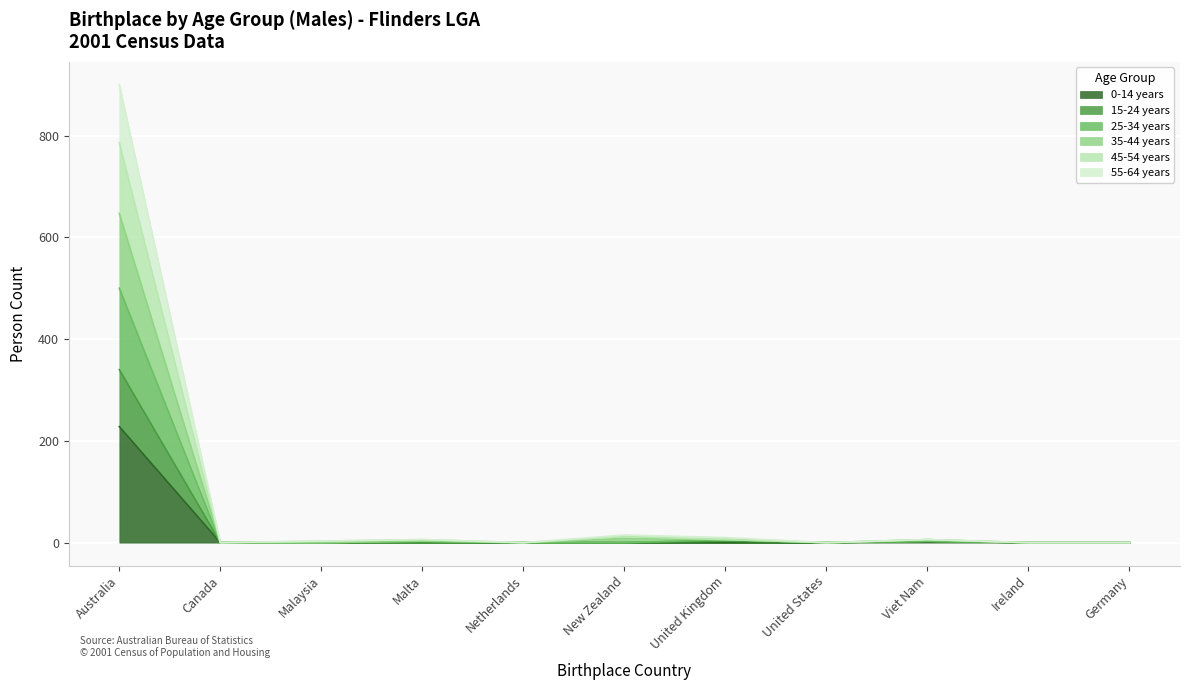

Rank the series at Canada from lowest to highest value.

0-14 years, 15-24 years, 25-34 years, 35-44 years, 45-54 years, 55-64 years